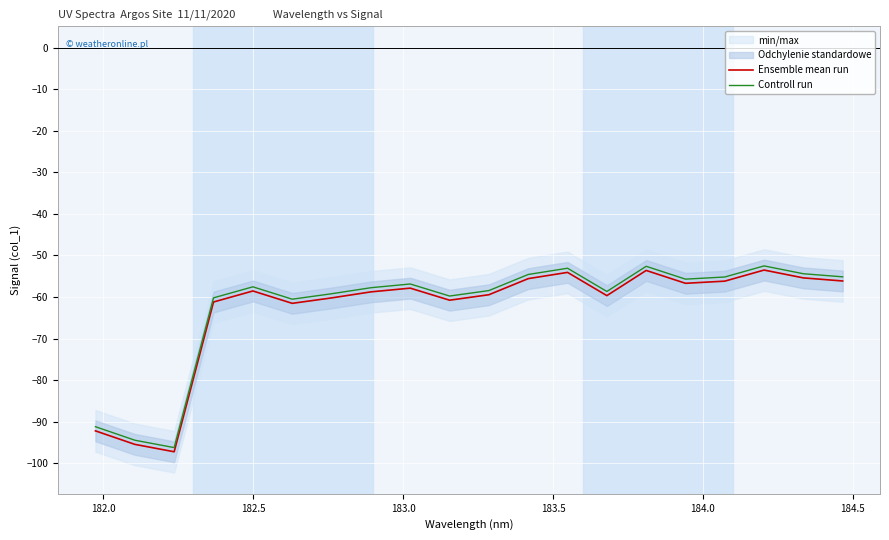

Which series has the largest total across all categories?

Controll run